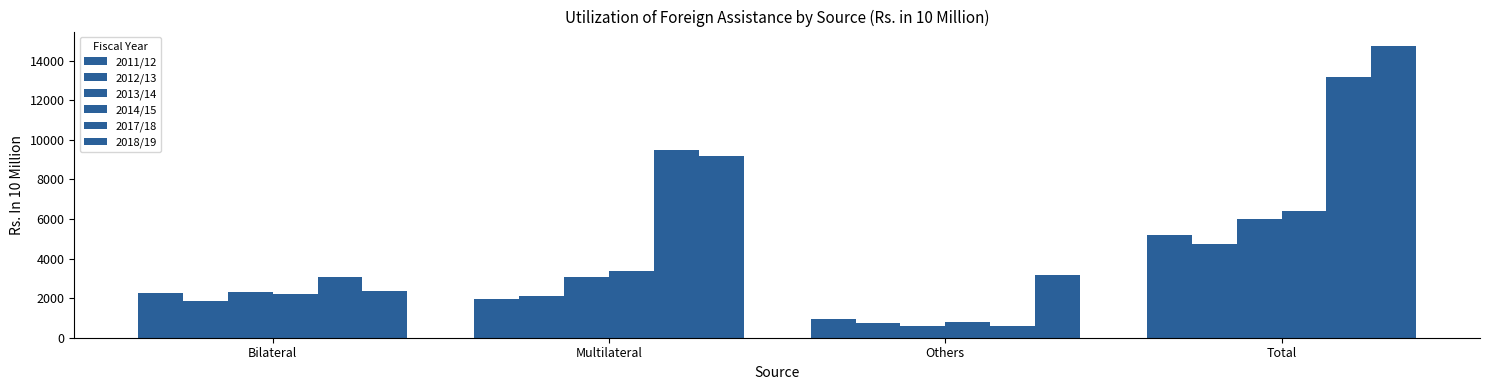

What is the label of the 2nd bar from the left?

Multilateral